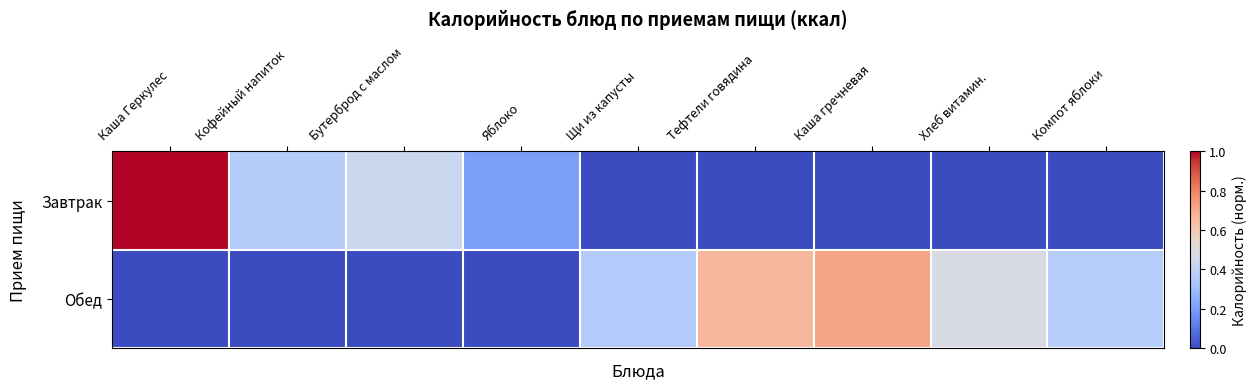

List the series in order of their overall mean, lowest first.

Завтрак, Обед